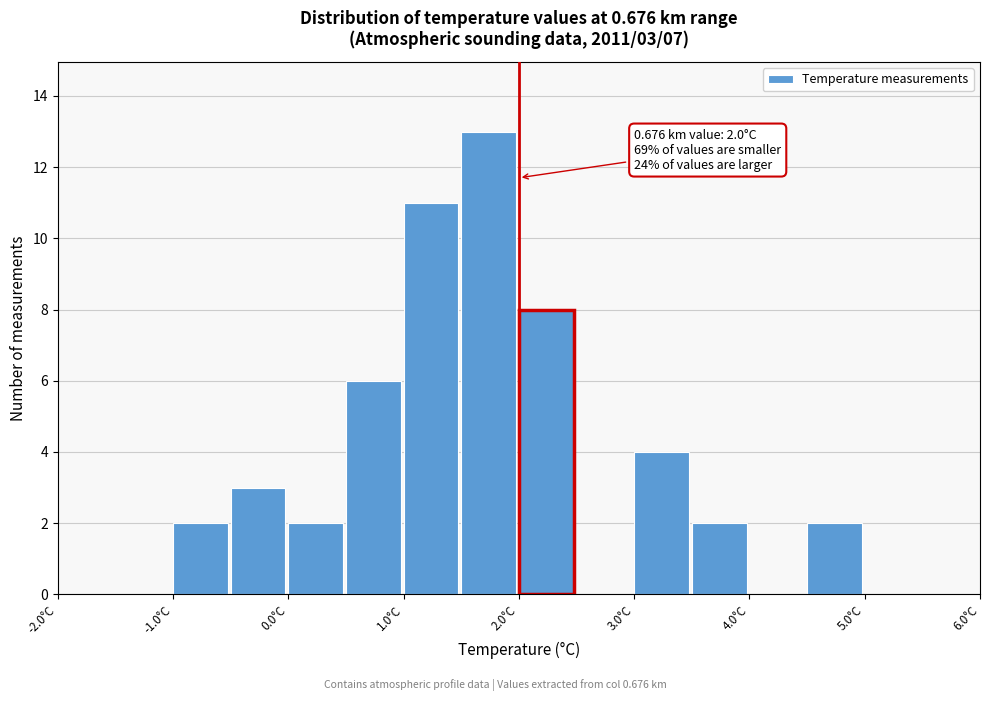

Which range on the x-axis has the tallest bar?

1.5 to 2.0